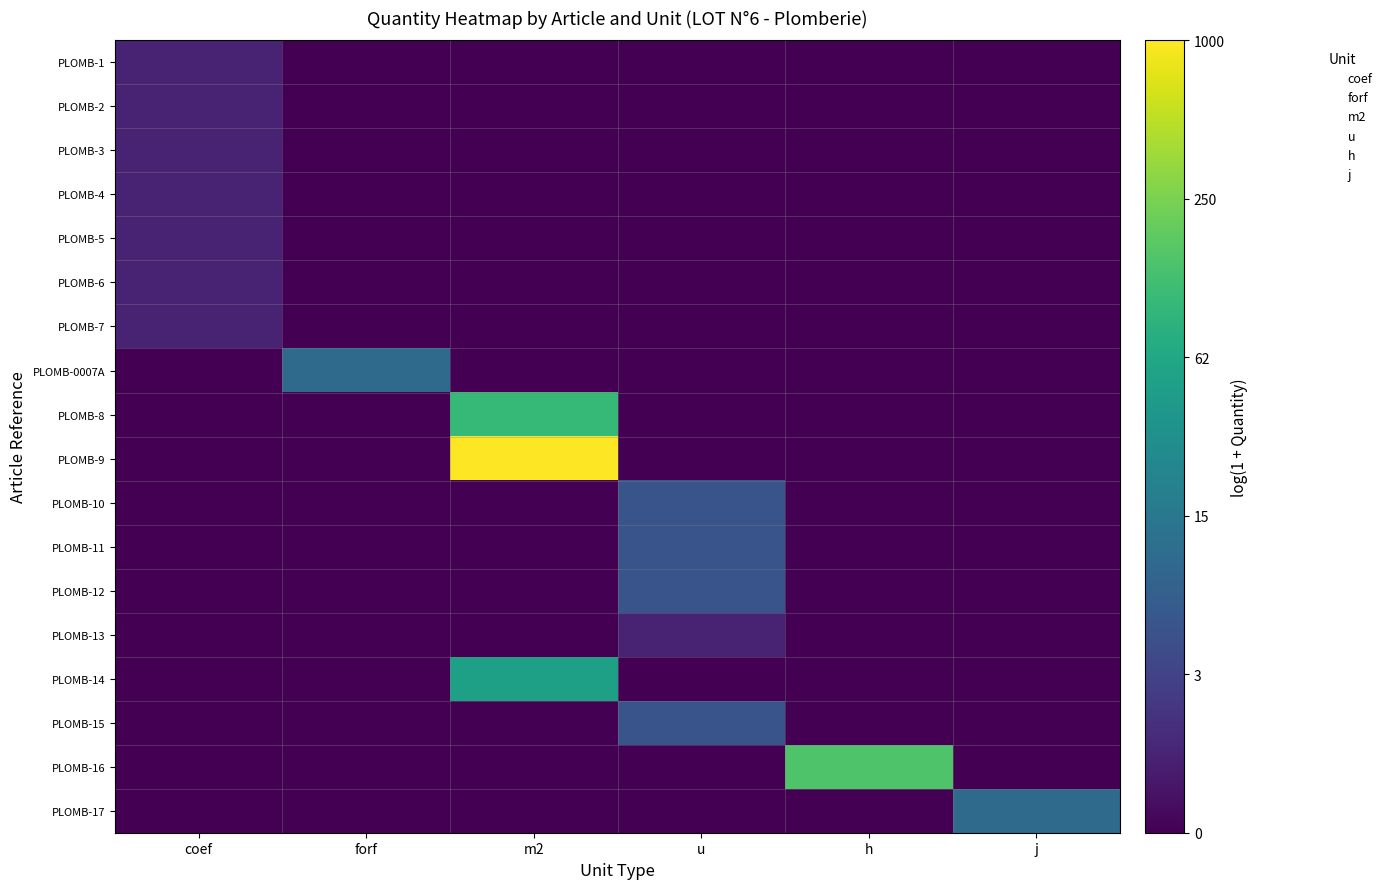

Count the number of categories in the chart.

6